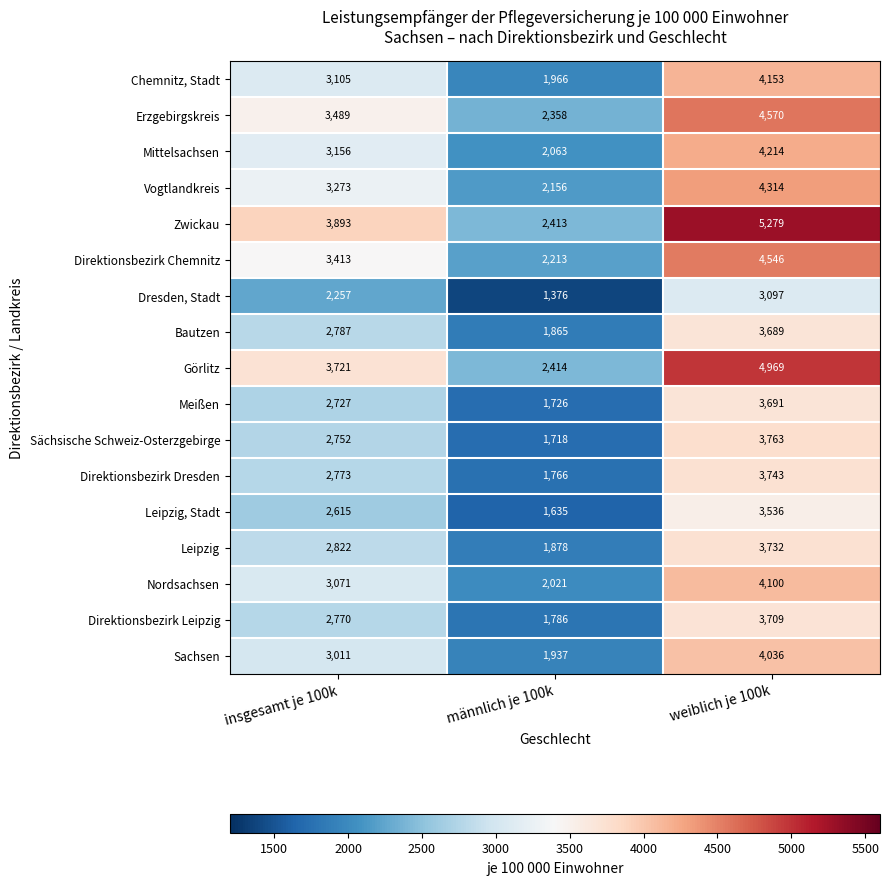

Which series changed the most between insgesamt je 100k and männlich je 100k?

Zwickau